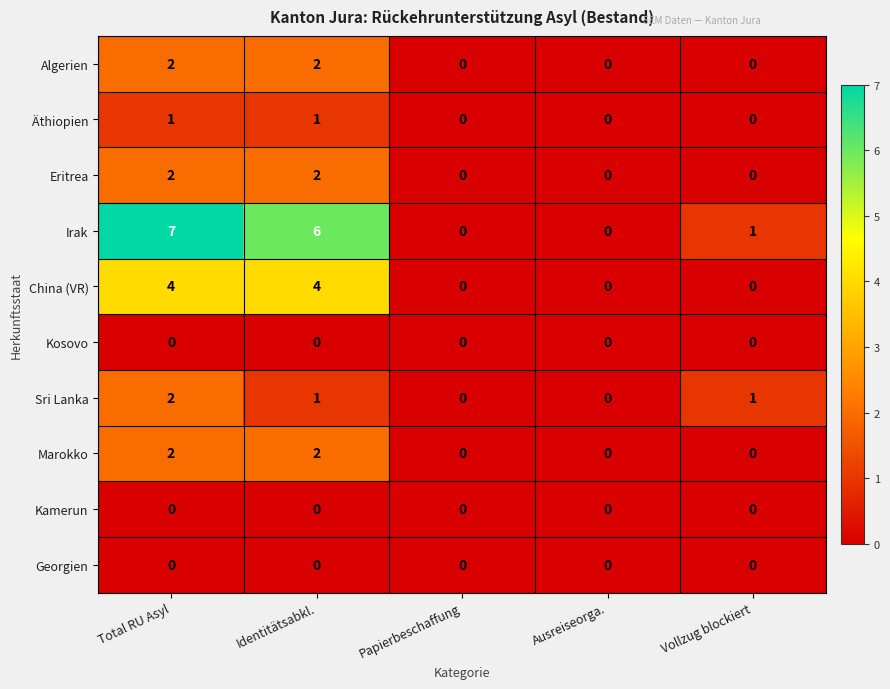

At which category is the sum across all series the highest?

Total RU Asyl